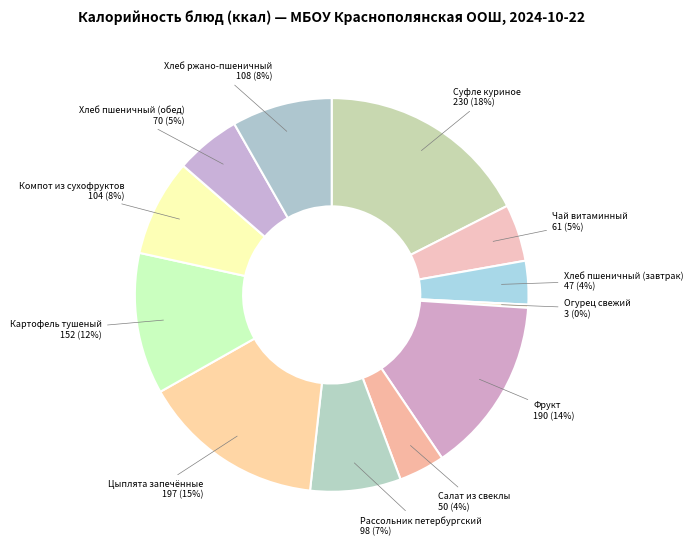

True or false: Цыплята запечённые accounts for 15% of the total.

True